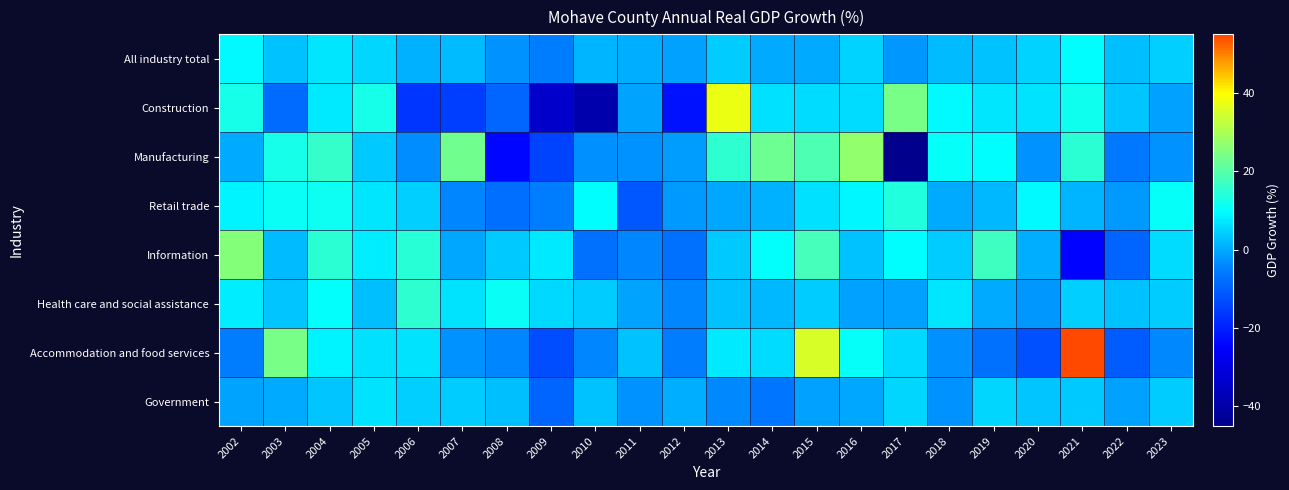

What is the total value across all series at 2010?

-35.2